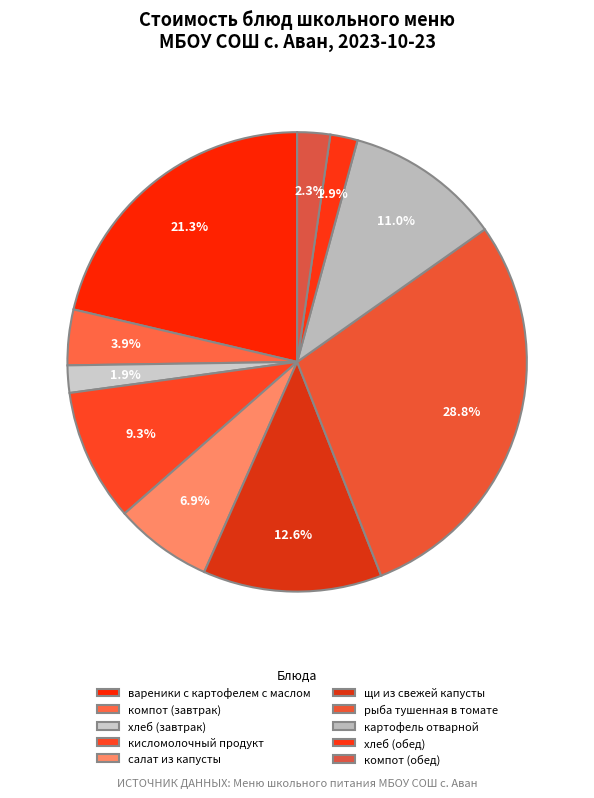

Is it true that вареники с картофелем с маслом is 21% of the pie?

True